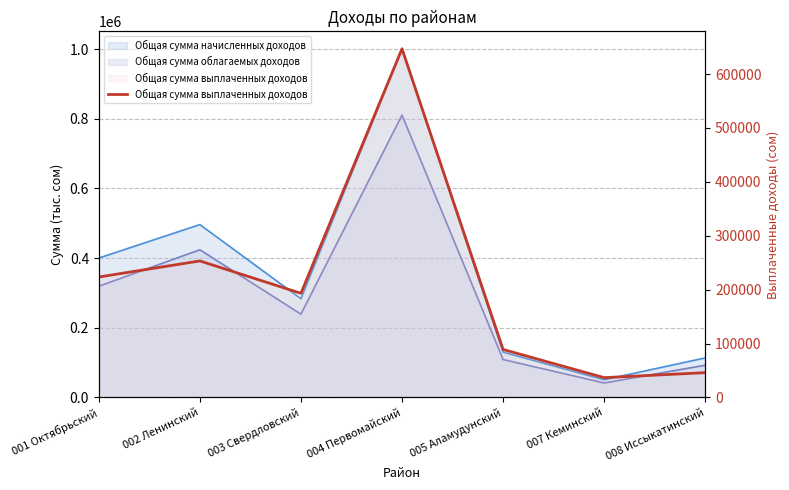

Reading left to right, transcribe all the data shown in this chart.

001 Октябрьский=223471.9	002 Ленинский=253318.0	003 Свердловский=193265.3	004 Первомайский=646867.9	005 Аламудунский=89098.6	007 Кеминский=36795.6	008 Иссыкатинский=46081.6